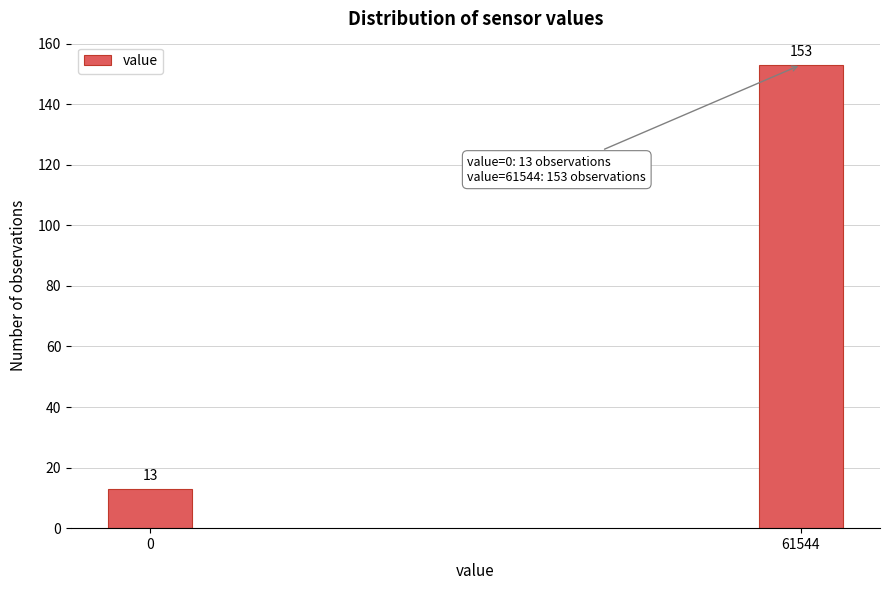

Reading right to left, transcribe all the data shown in this chart.

61544=153	0=13